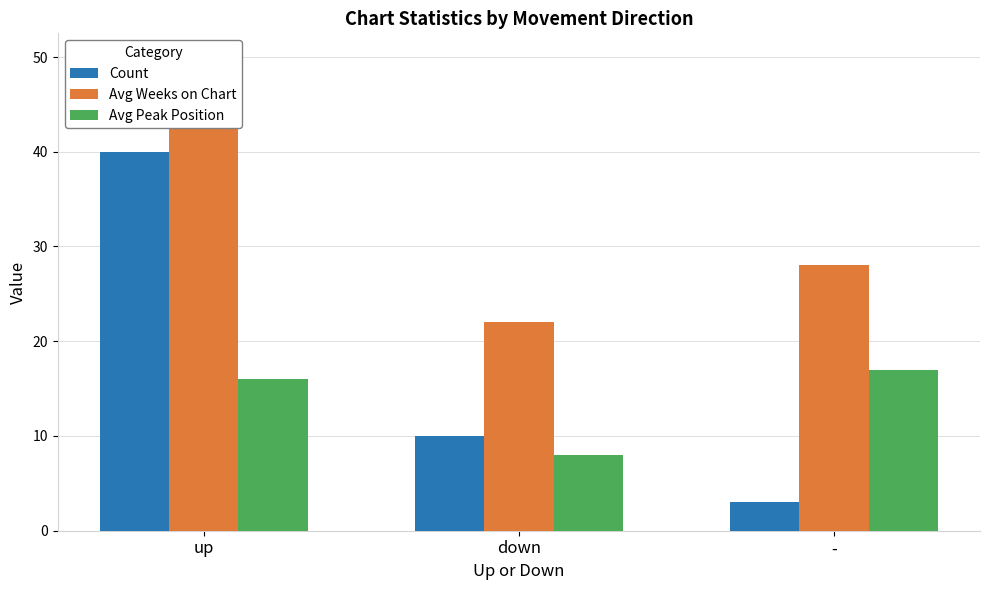

What is the sum of the Count values at - and up?

43